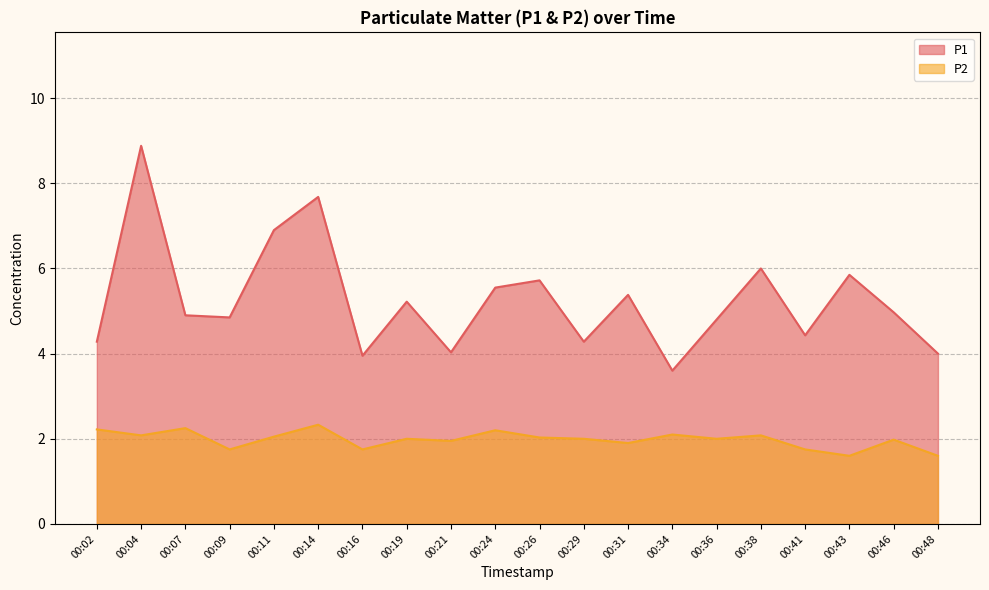

What is the sum of the P1 values at 00:09 and 00:48?

8.8